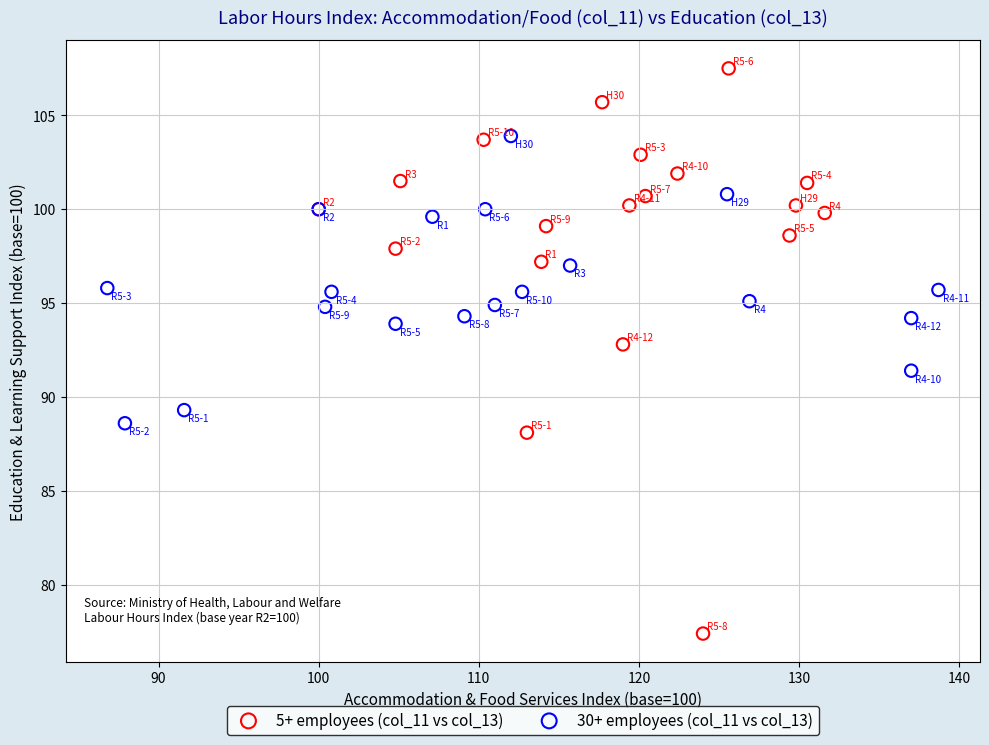

Which series reaches the maximum Y coordinate?

5+ employees (col_11 vs col_13)